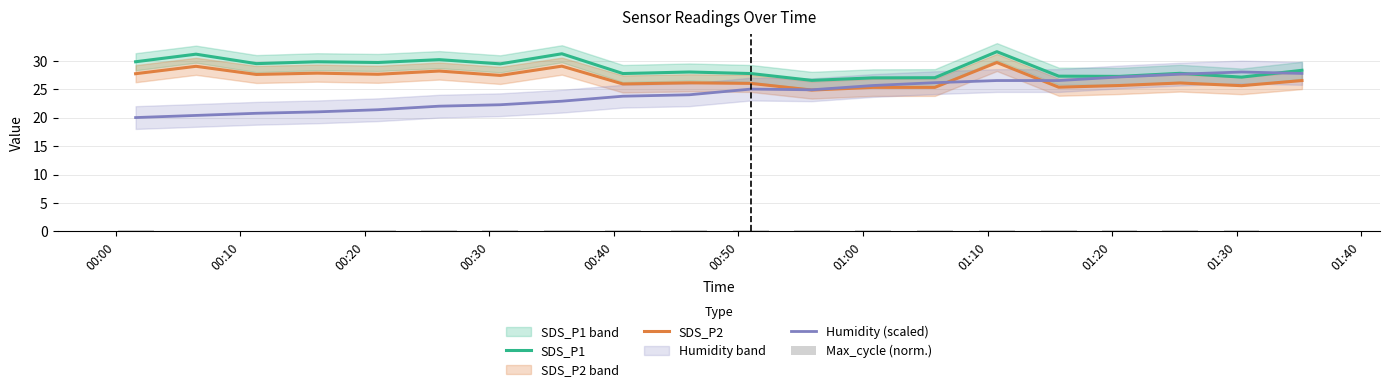

What is the average value of the Humidity (scaled) series?

24.2